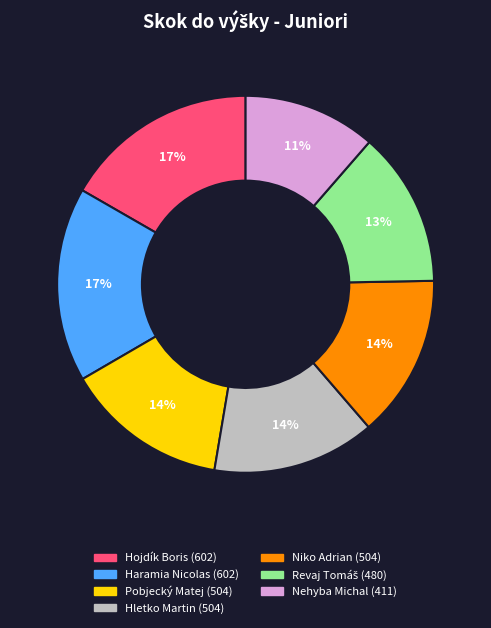

Does Pobjecký Matej account for over 50% of the chart?

No